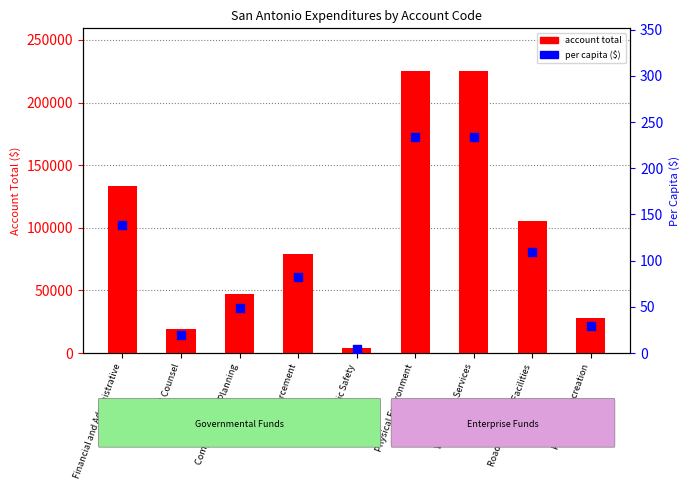

Is the value of per capita ($) at Financial and Administrative greater than the value of account total at Comprehensive Planning?

No